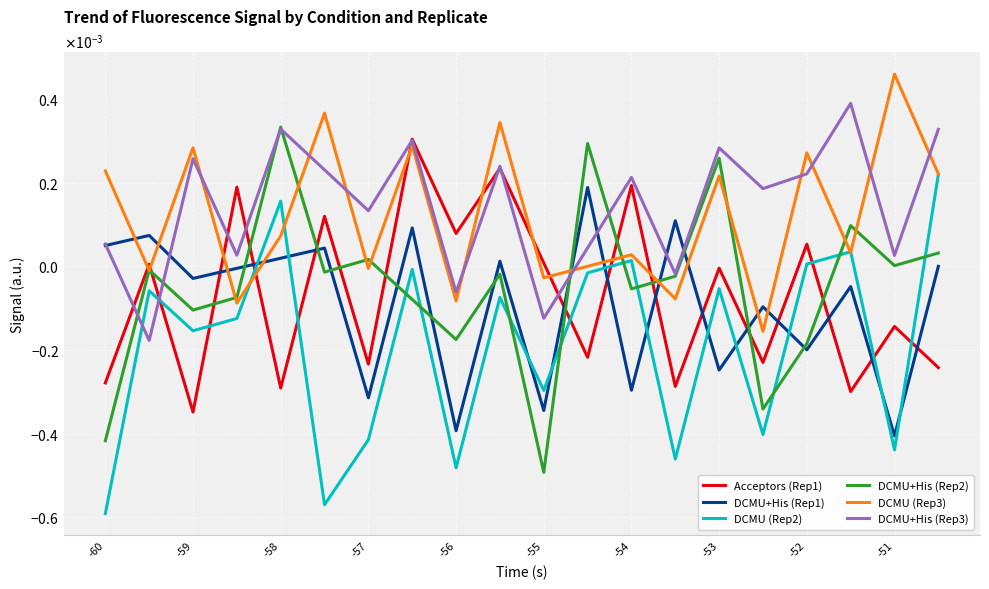

Where is DCMU+His (Rep1) nearest to the value 0?

19